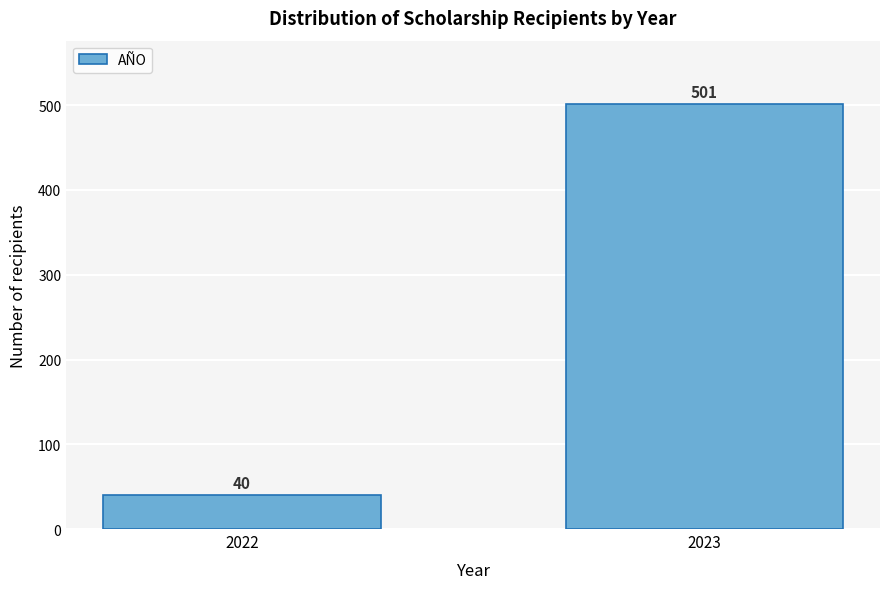

Reading right to left, extract all data points from this chart.

501	40